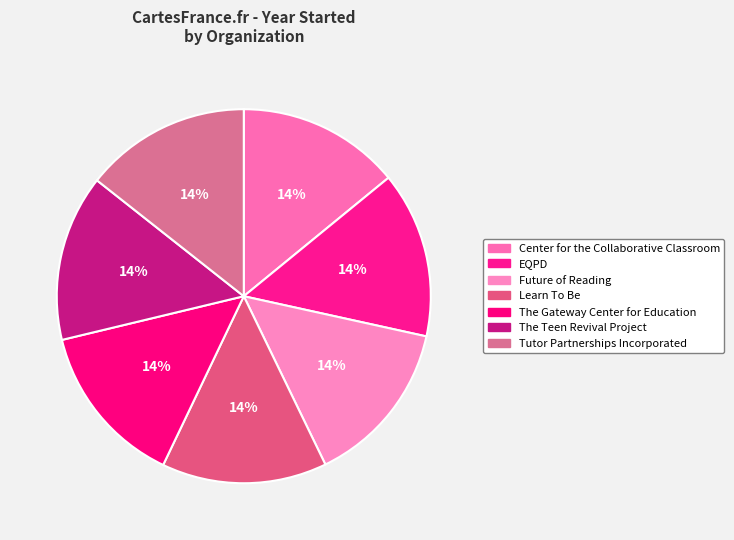

Which category has the biggest portion of the pie?

The Teen Revival Project